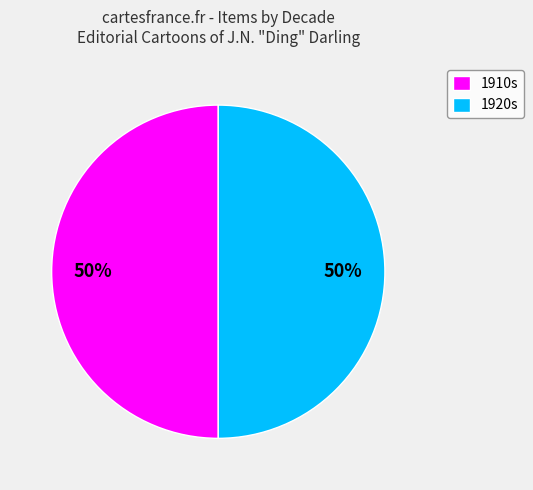

What is the ratio of the value at 1920s to the value at 1910s?

1.0